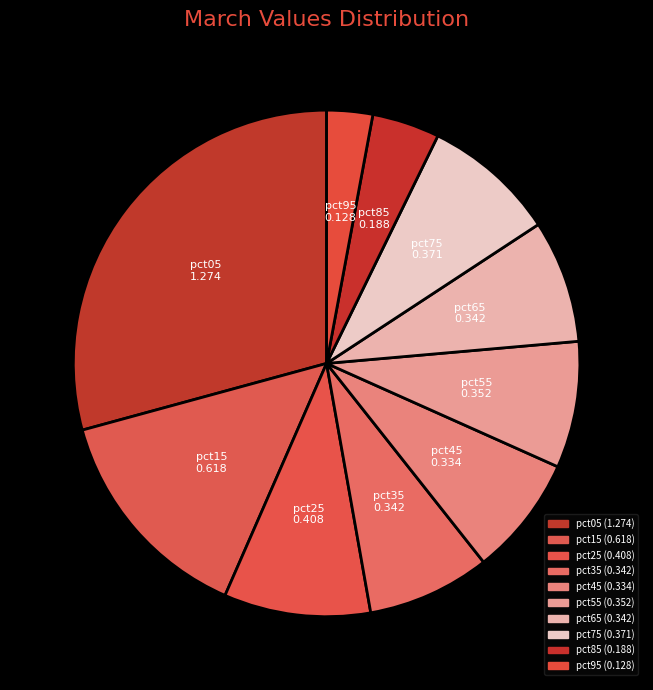

Rank the categories by value from highest to lowest.

pct05, pct15, pct25, pct75, pct55, pct35, pct65, pct45, pct85, pct95